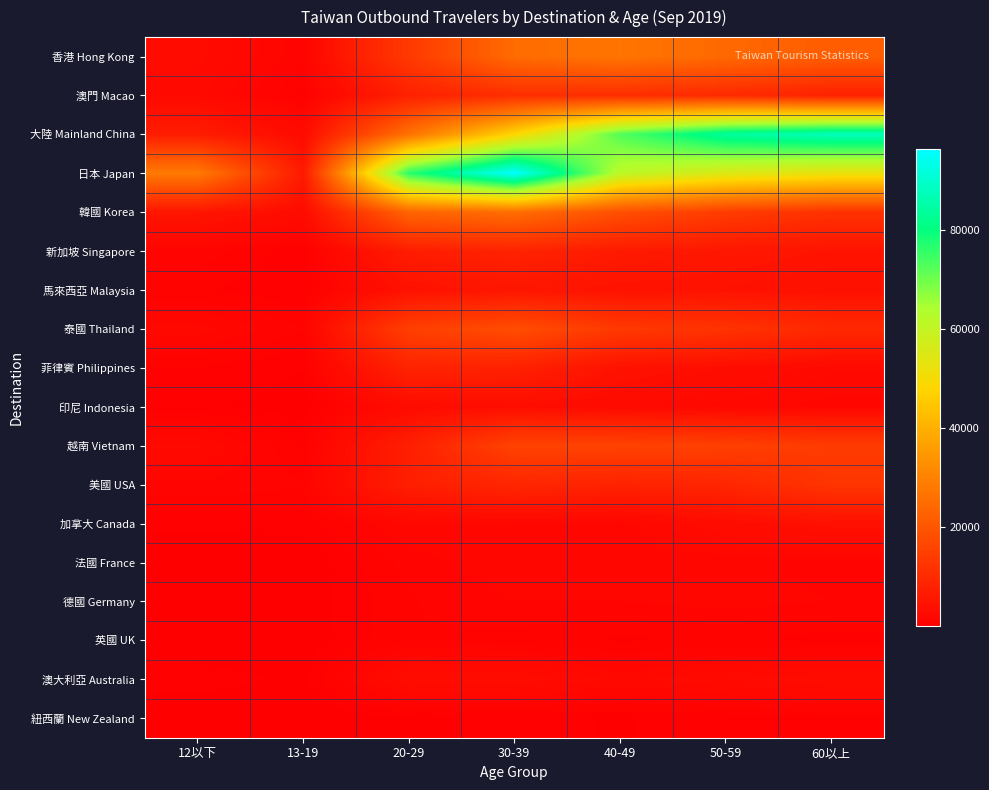

At how many categories does at least one series exceed 83816?

3